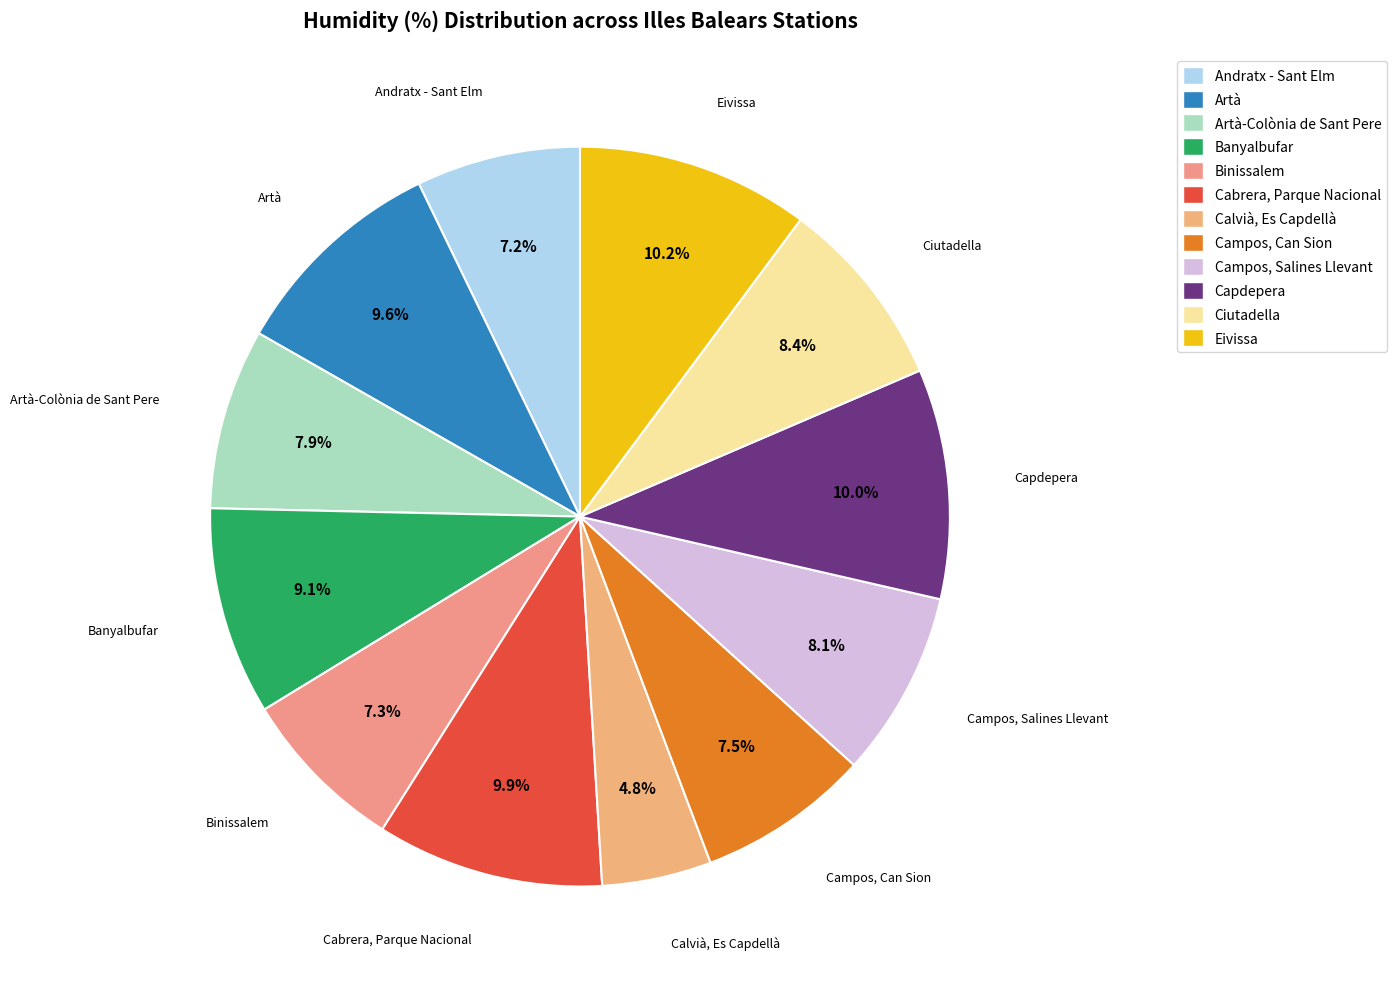

Approximately how many times larger is the value at Ciutadella compared to Andratx - Sant Elm?

1.2